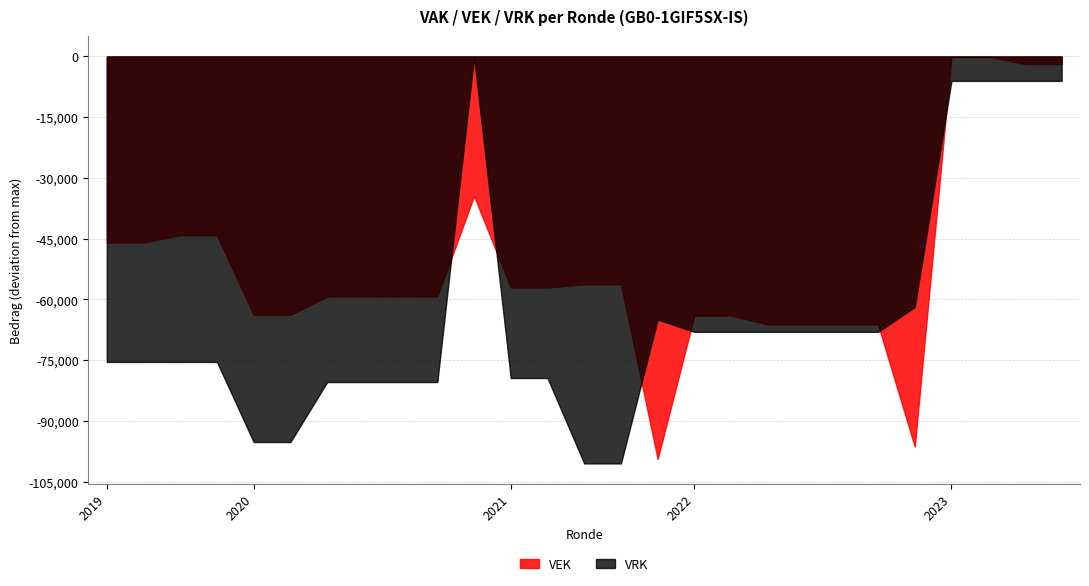

What is the minimum value shown in the chart?

-100523